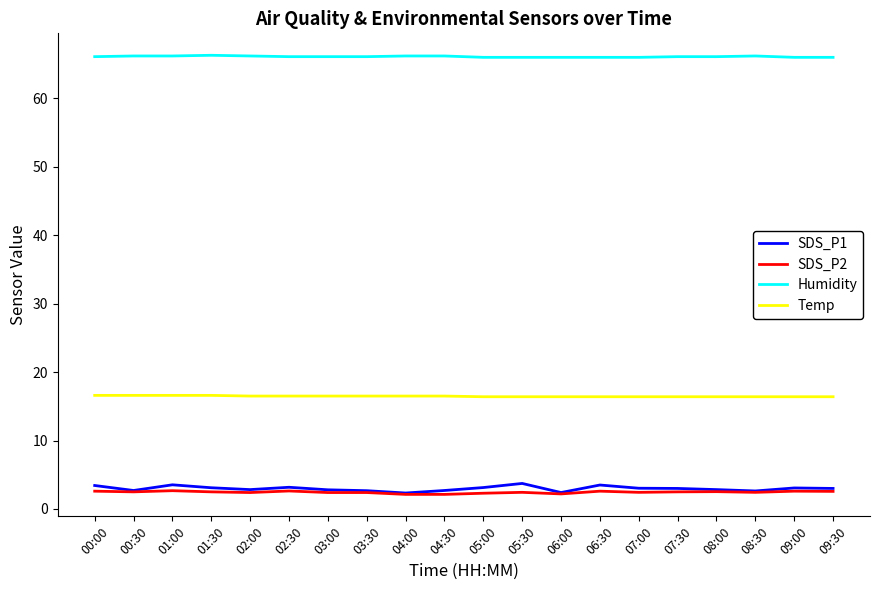

What are all the series names shown in the legend?

SDS_P1, SDS_P2, Humidity, Temp